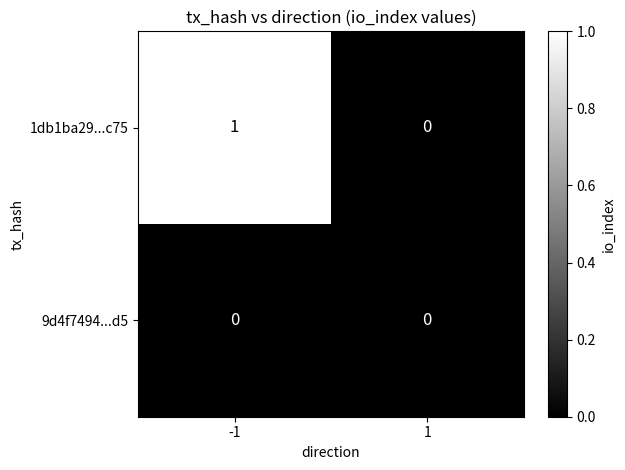

Is the value of 9d4f7494...d5 at 1 greater than the value of 1db1ba29...c75 at -1?

No